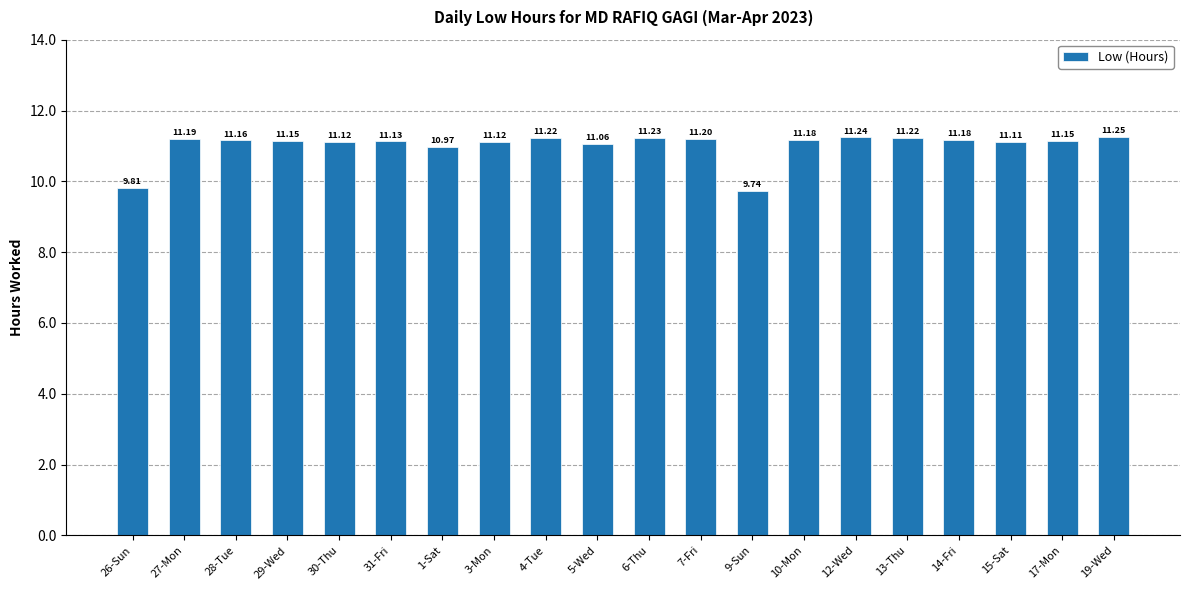

How many bars are there in total?

20